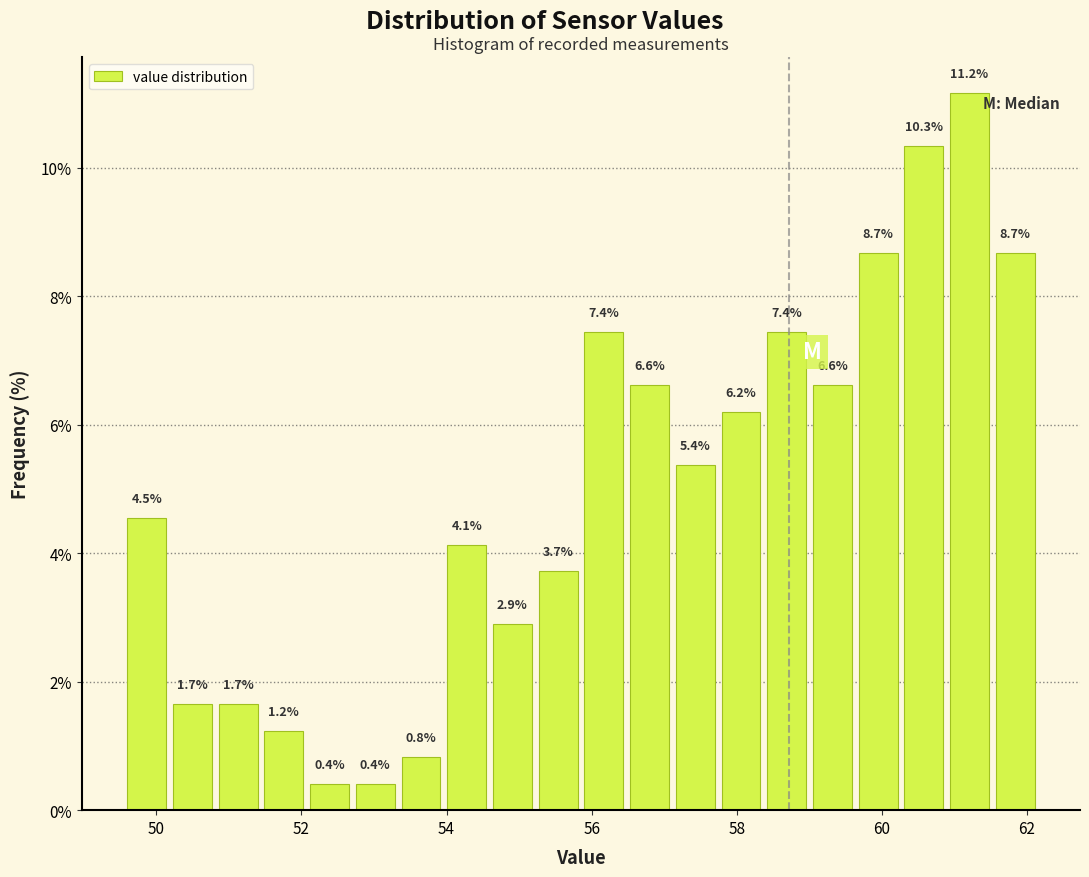

Read against the x-axis, roughly where is the centre of the tallest bar?

61.2